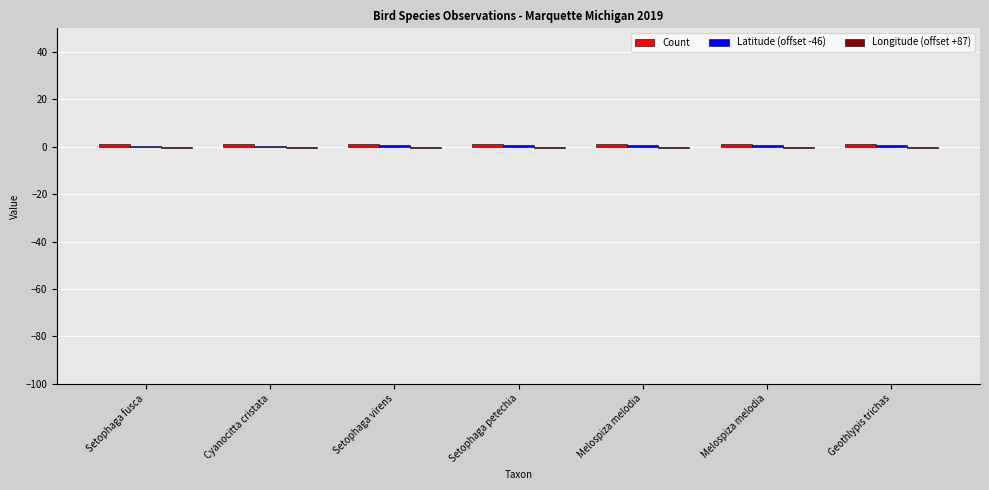

Does the chart contain stacked bars?

No